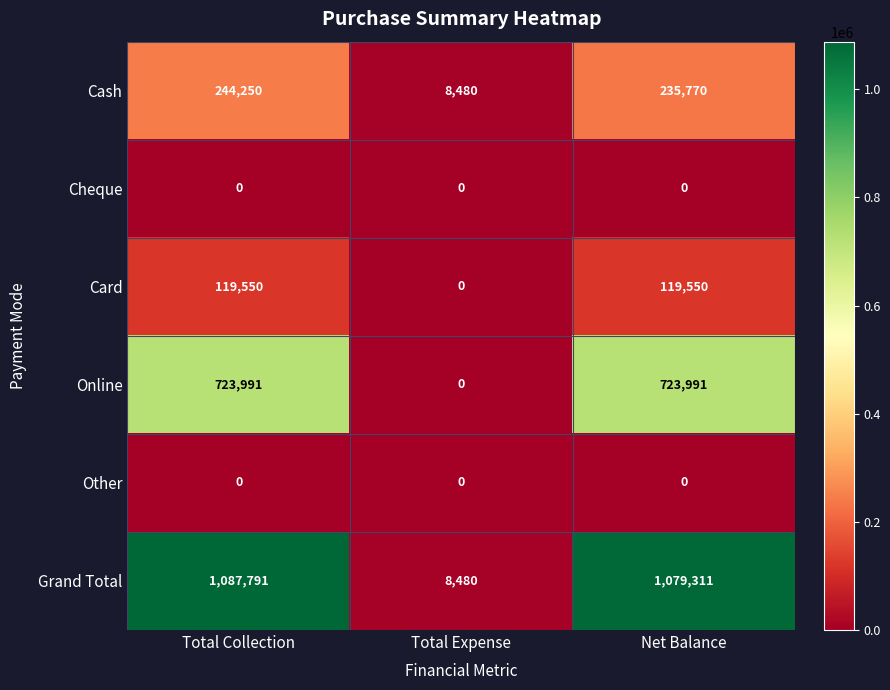

How many distinct data groups are displayed?

6